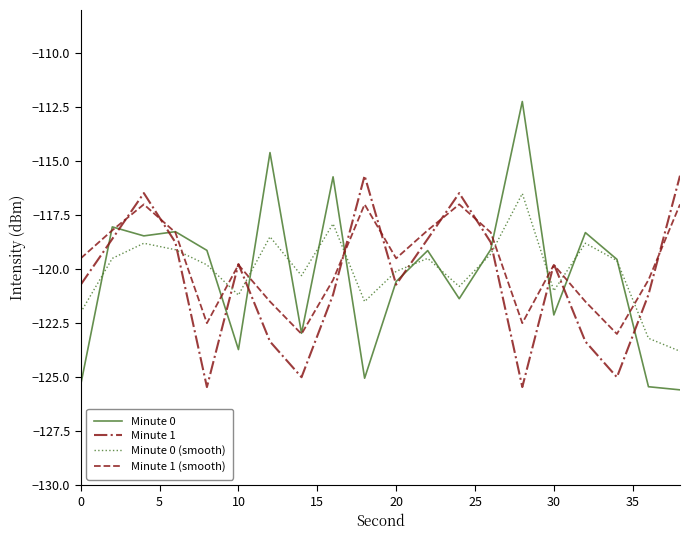

What is the average value of the Minute 0 (smooth) series?

-120.1